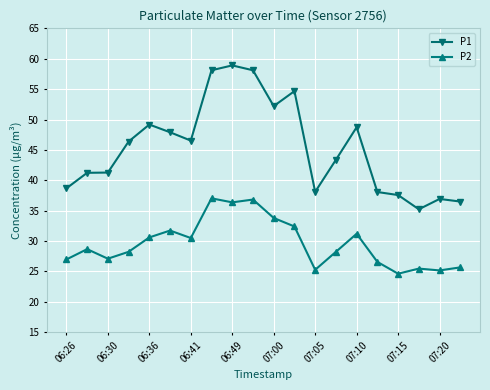

True or false: P2 has more than 2 interior local peaks.

True